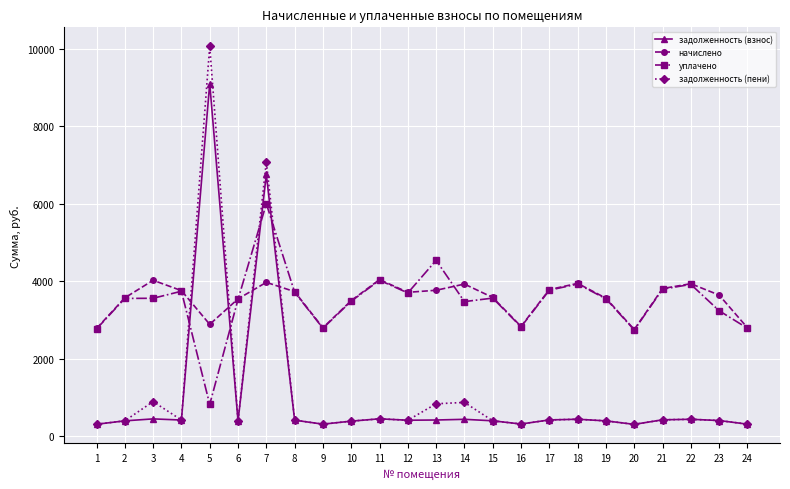

What is the difference between the highest and lowest values at 11?

3592.7